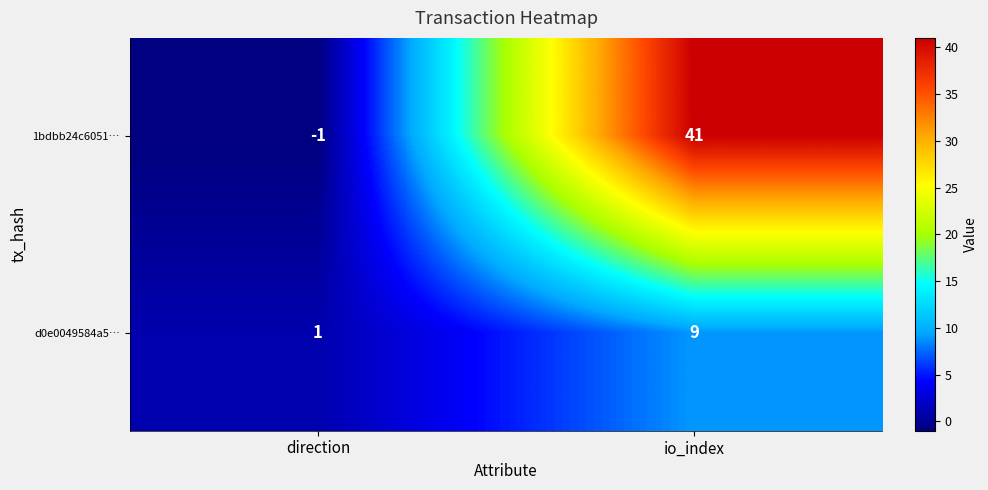

Is the value of 1bdbb24c6051… at io_index greater than the value of d0e0049584a5… at direction?

Yes